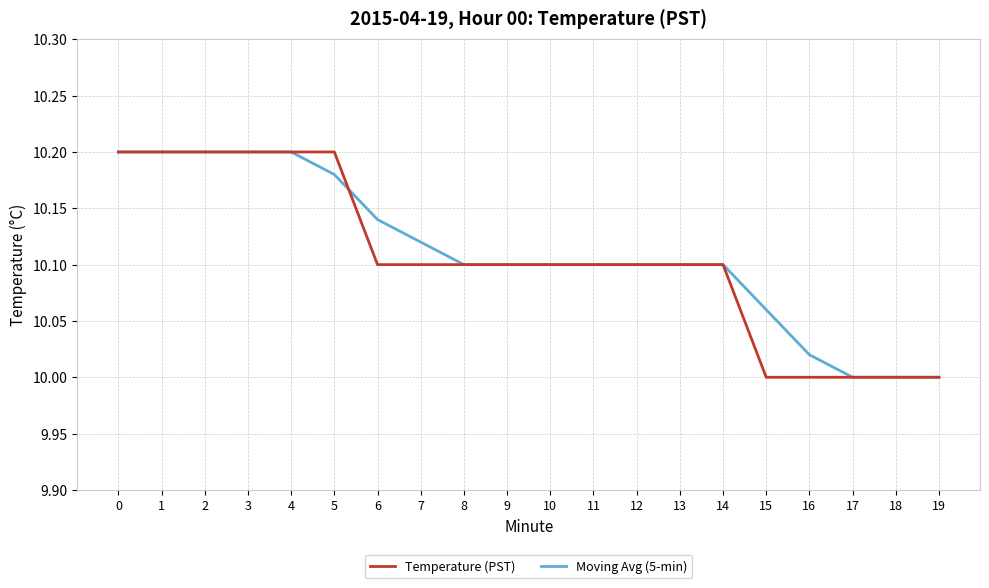

How many lines are shown in the chart?

2